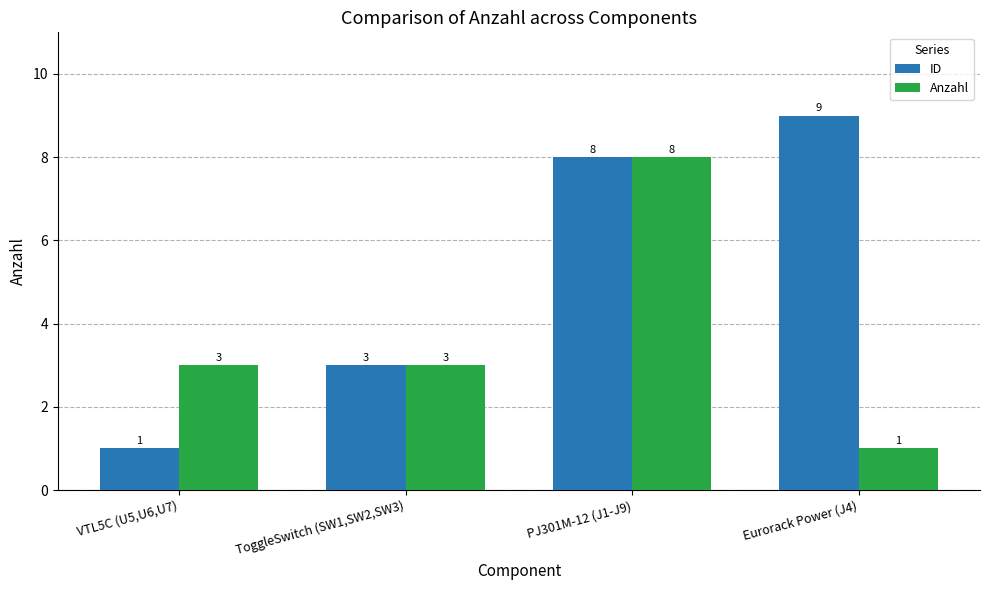

What is the minimum value shown in the chart?

1